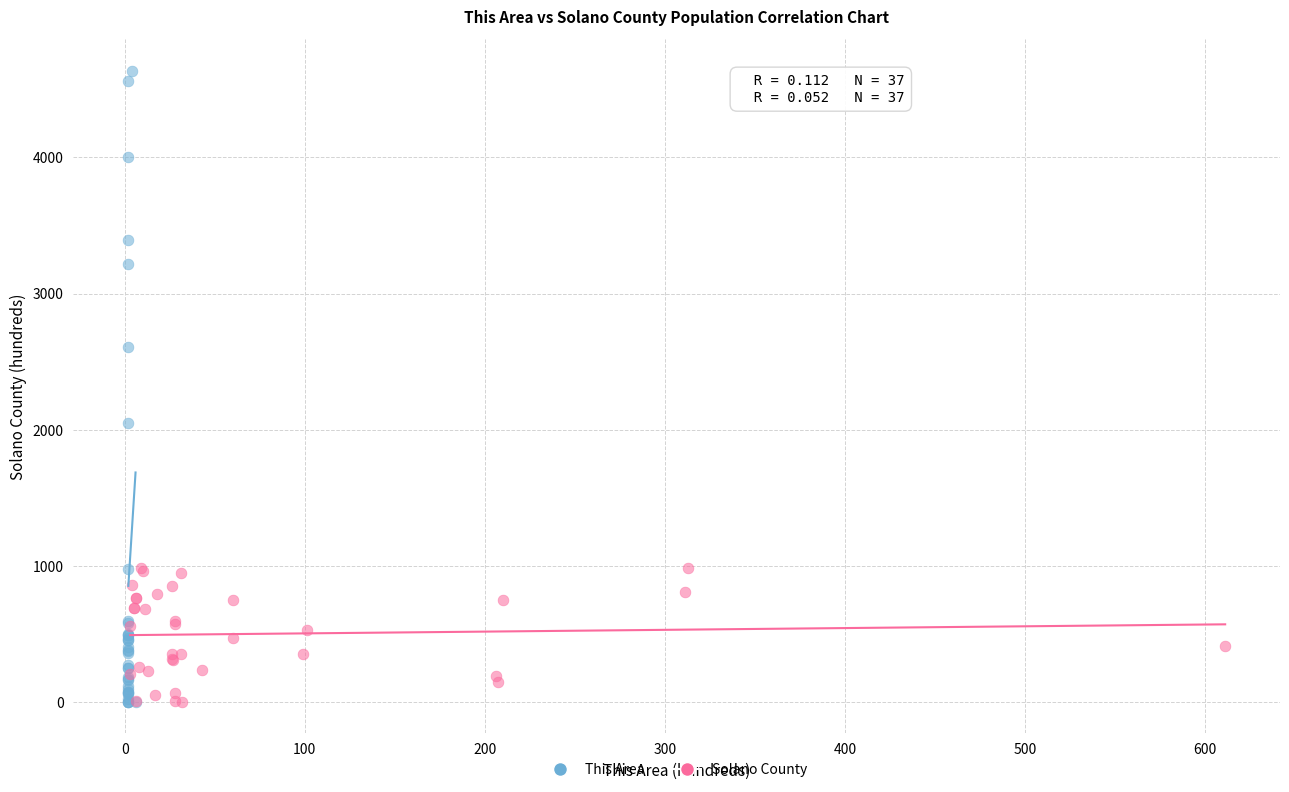

Which series reaches the maximum Y coordinate?

This Area